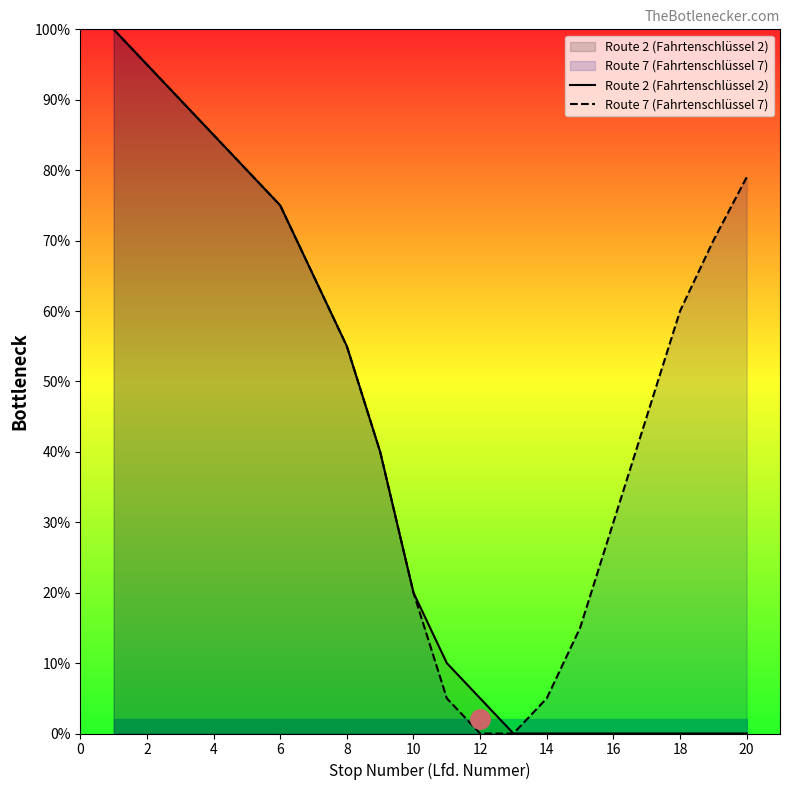

The Route 7 (Fahrtenschlüssel 7) series shows 85 at 4. True or false?

True